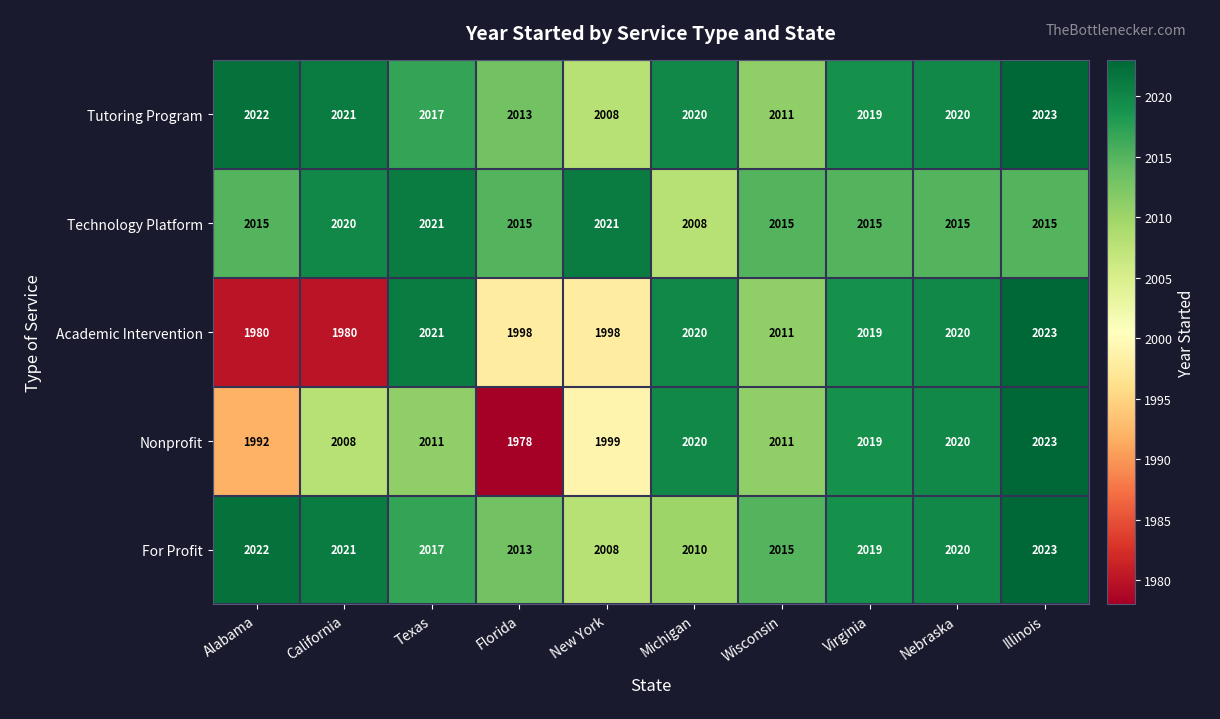

List the labels in order of For Profit value, largest first.

Illinois, Alabama, California, Nebraska, Virginia, Texas, Wisconsin, Florida, Michigan, New York